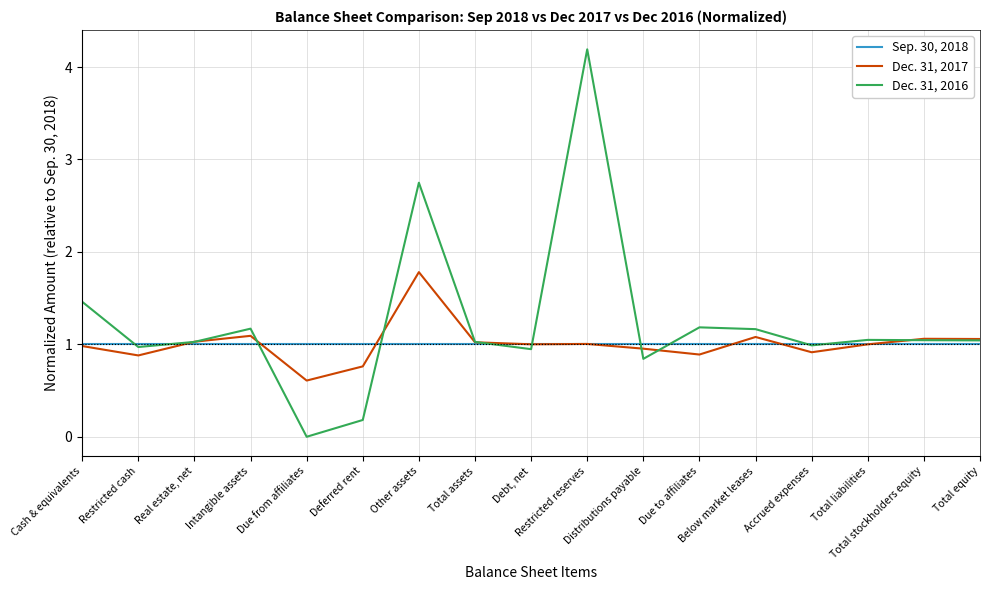

Where is the first local maximum for Dec. 31, 2017?

Intangible assets